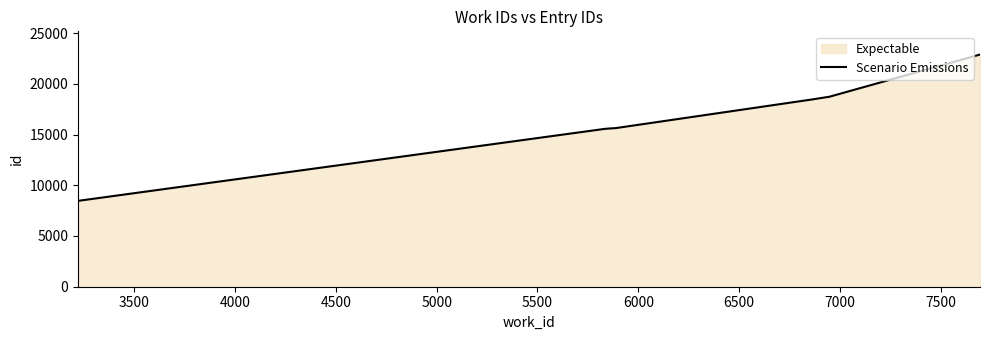

Rank the categories by value from lowest to highest.

3000, 3500, 4000, 4500, 5000, 5500, 6000, 6500, 7000, 7500